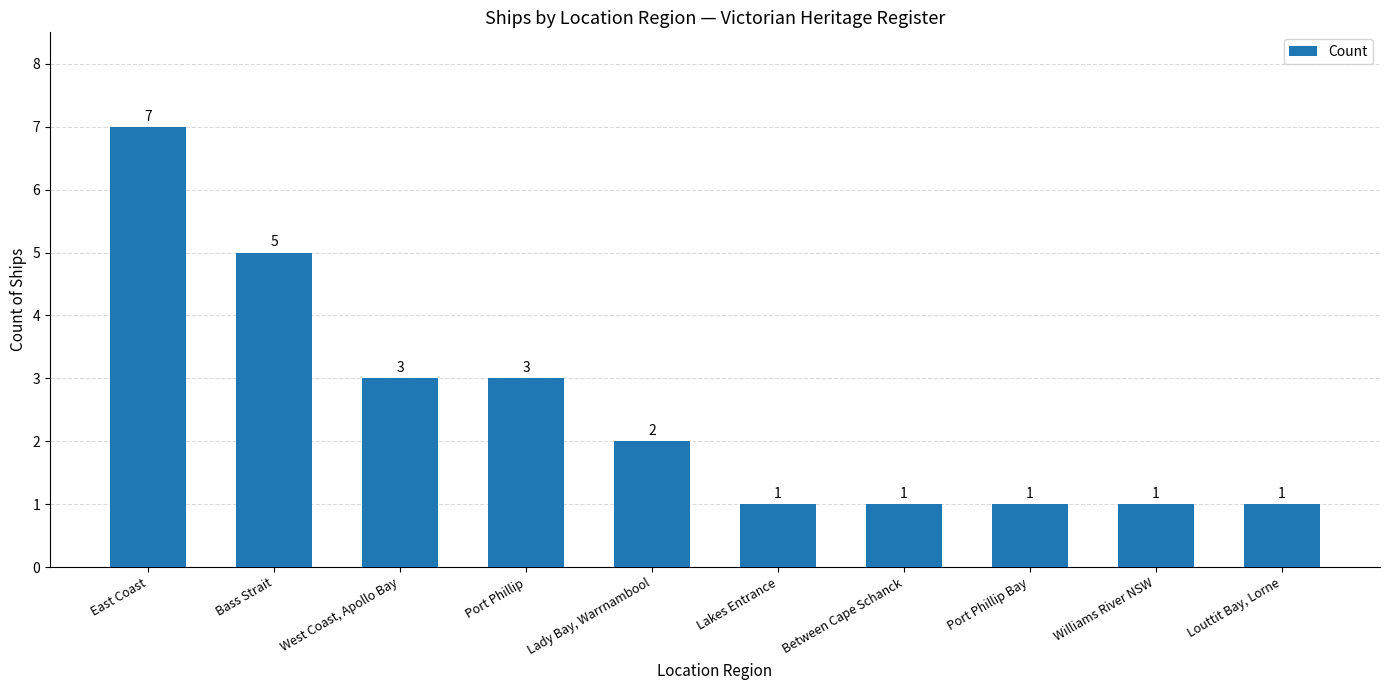

How many bars are there in total?

10